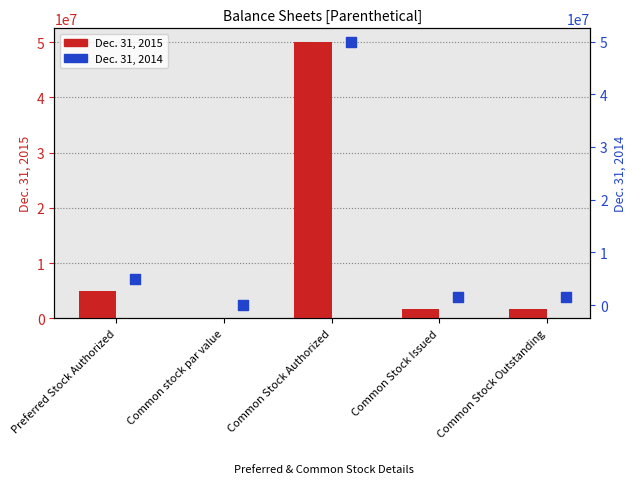

Which series has the largest total across all categories?

Dec. 31, 2015